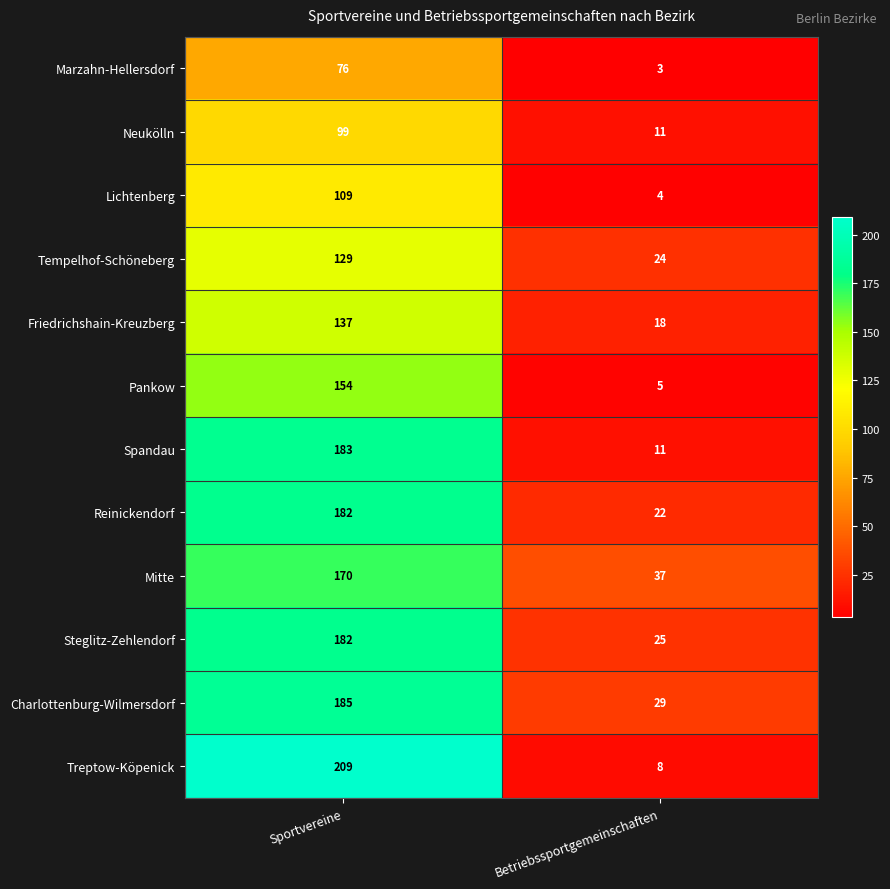

What is the sum of the Lichtenberg values at Betriebssportgemeinschaften and Sportvereine?

113